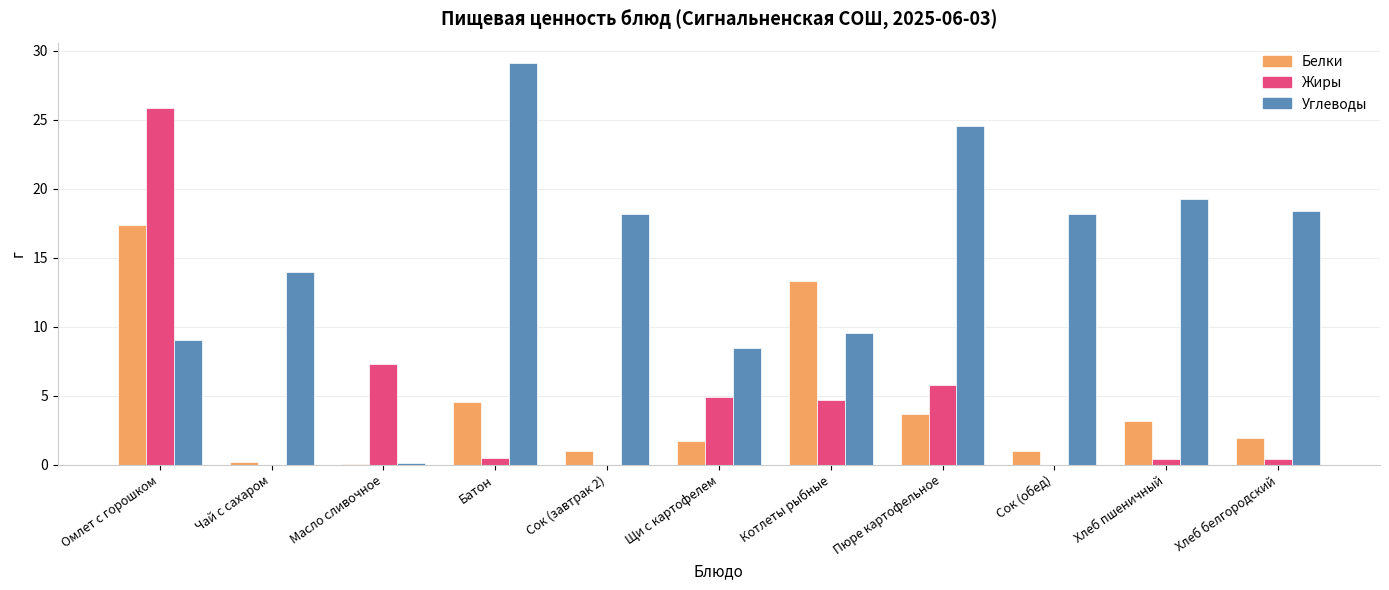

At which category does the chart reach its peak across all series?

Батон